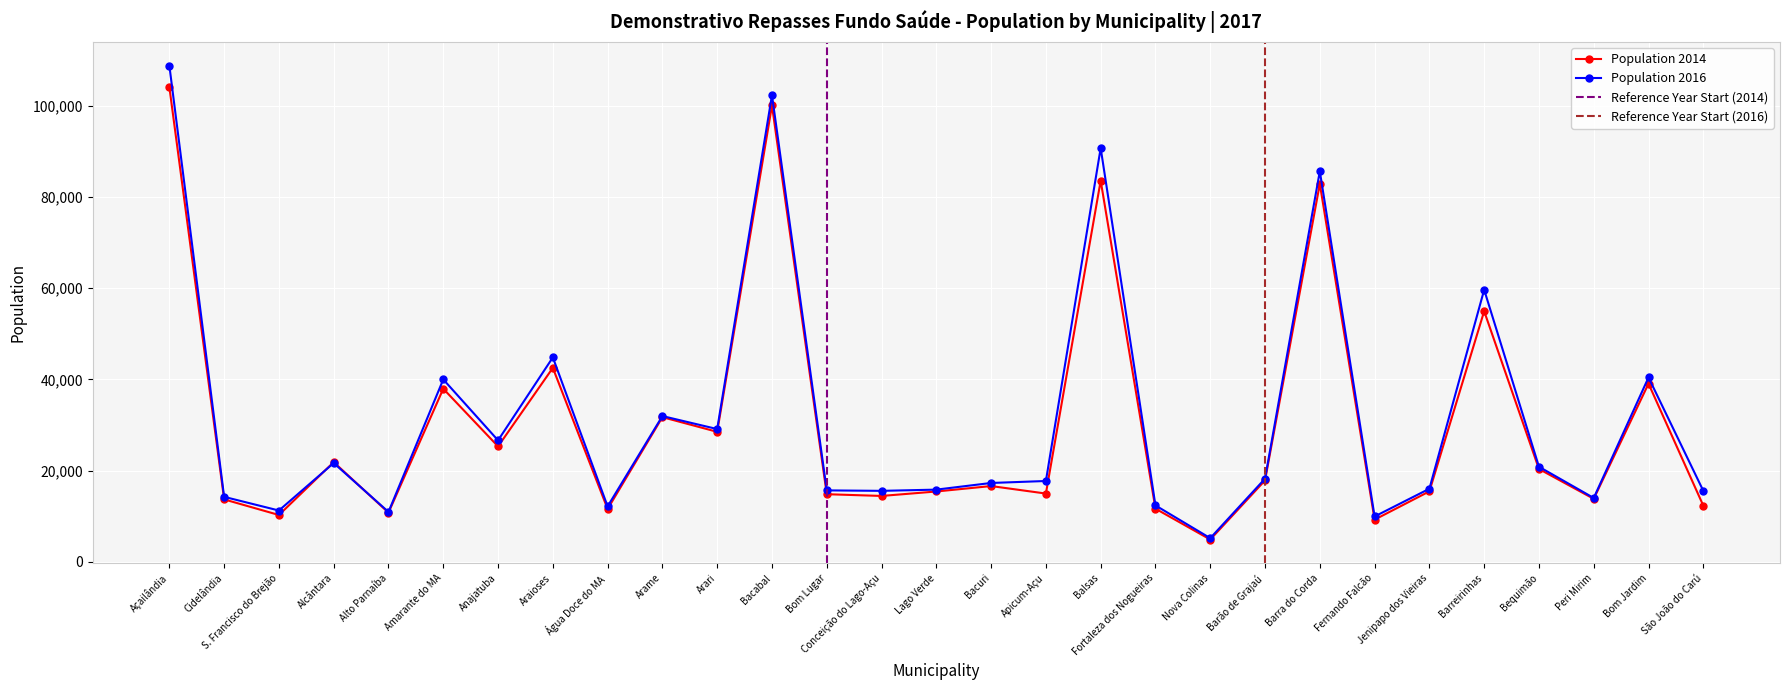

What is the sum of the Population 2014 values at Fernando Falcão and Bom Lugar?

24059